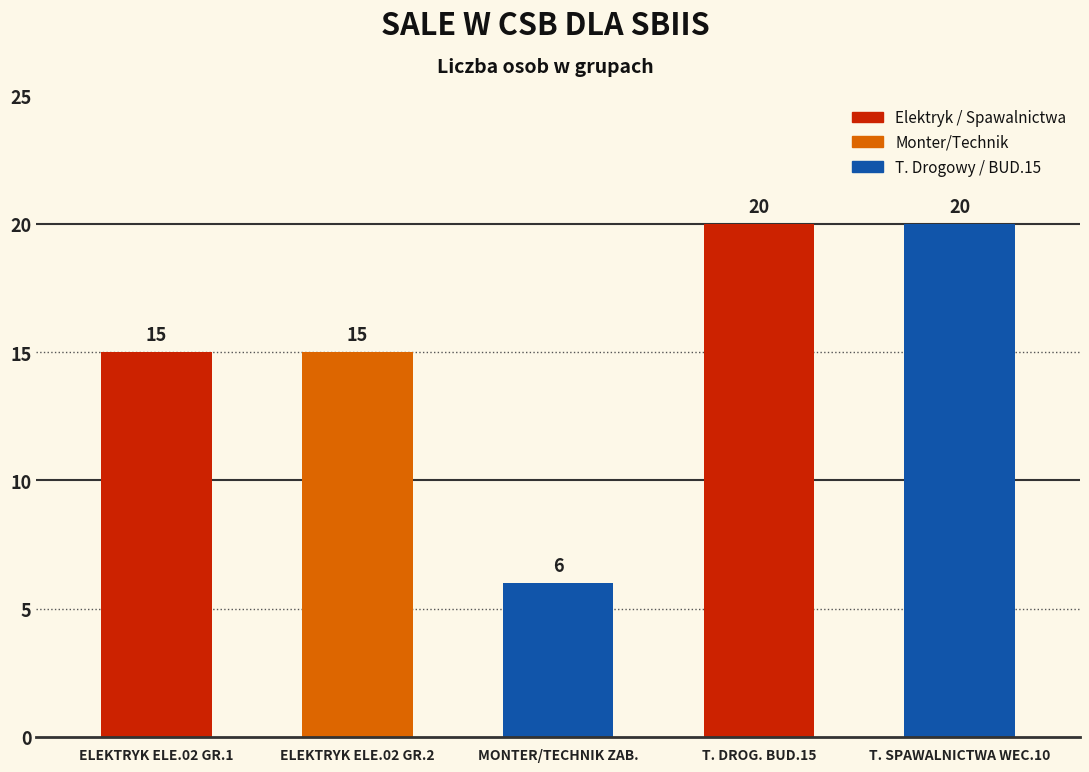

Are the bars horizontal?

No